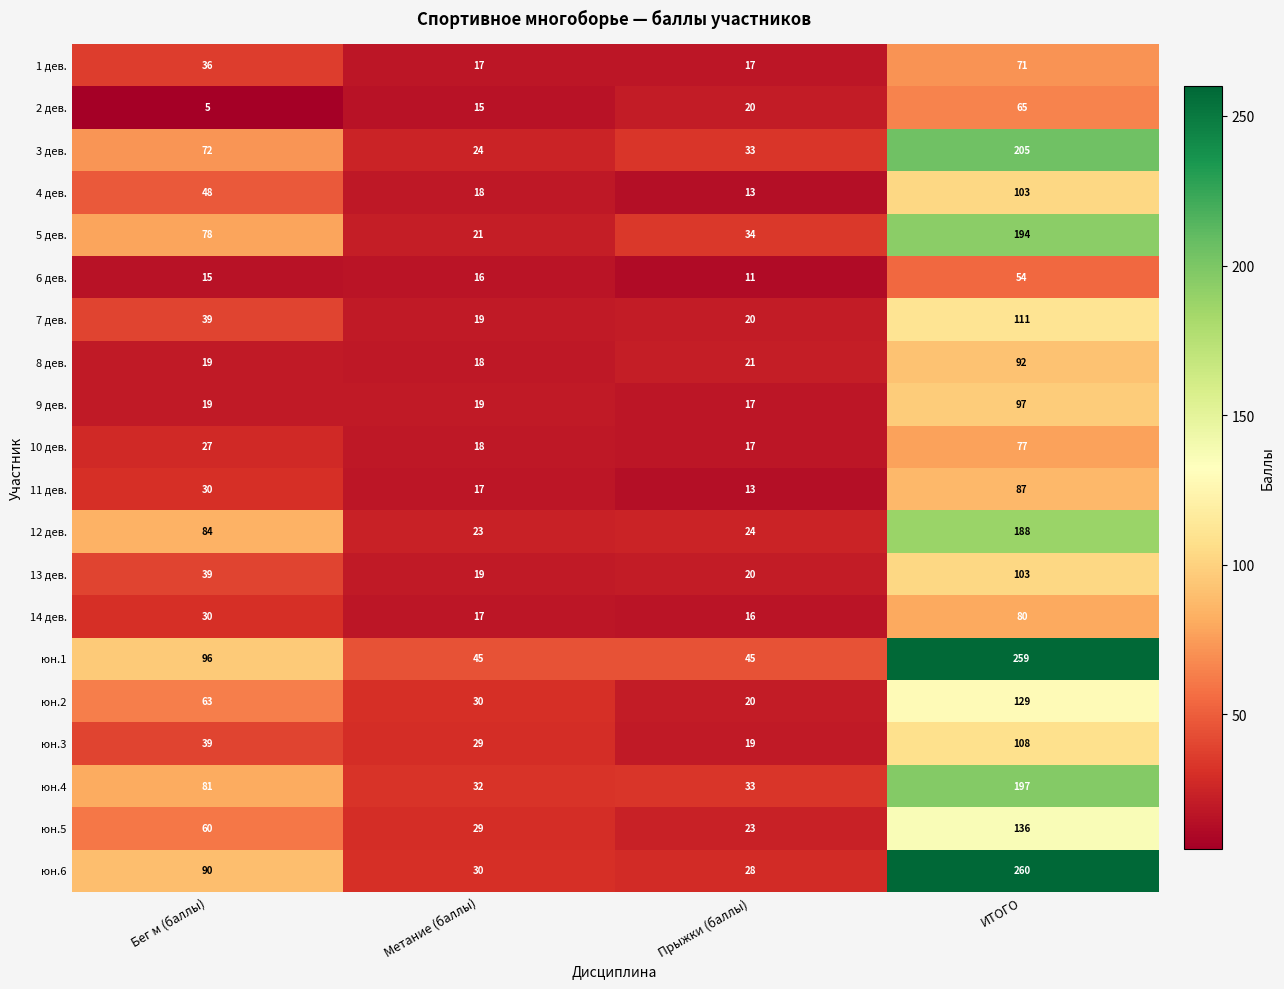

List the labels in order of 10 дев. value, smallest first.

Прыжки (баллы), Метание (баллы), Бег м (баллы), ИТОГО